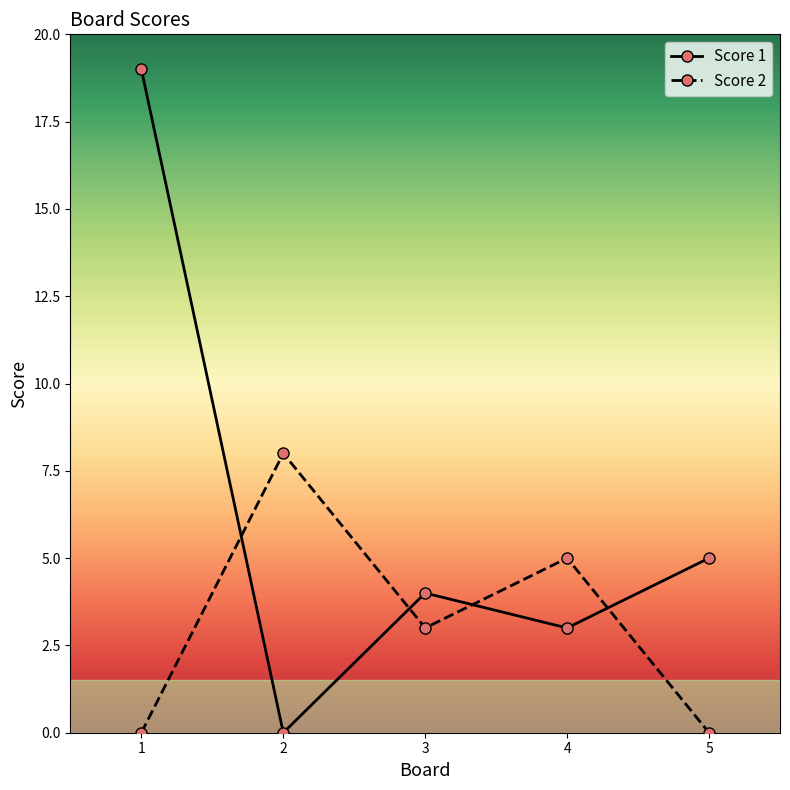

Which series has the widest spread of values?

Score 1